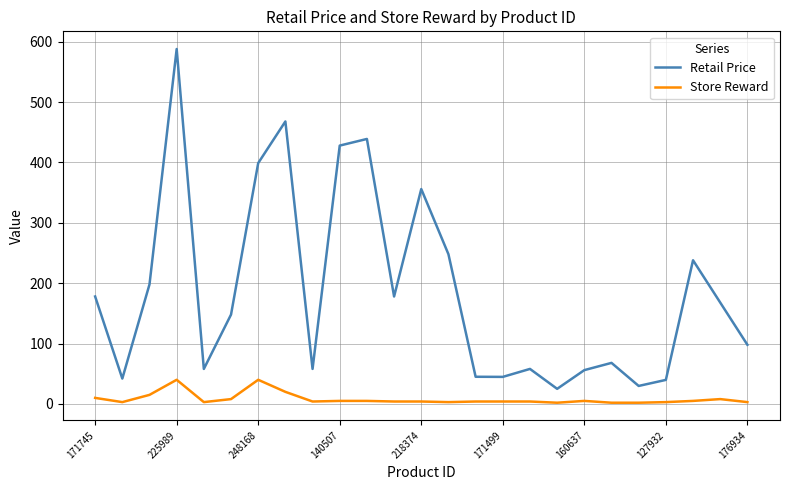

True or false: Store Reward and Retail Price cross at least once.

False